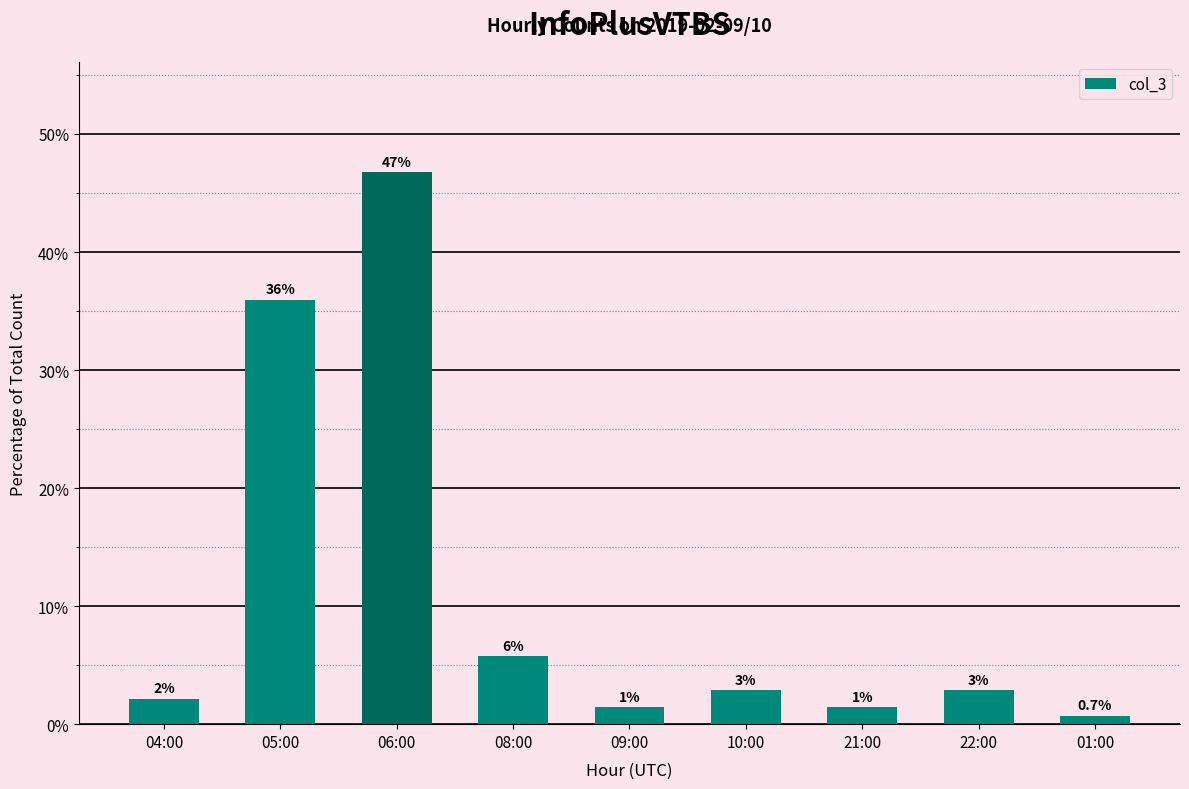

How many bars are there in total?

9